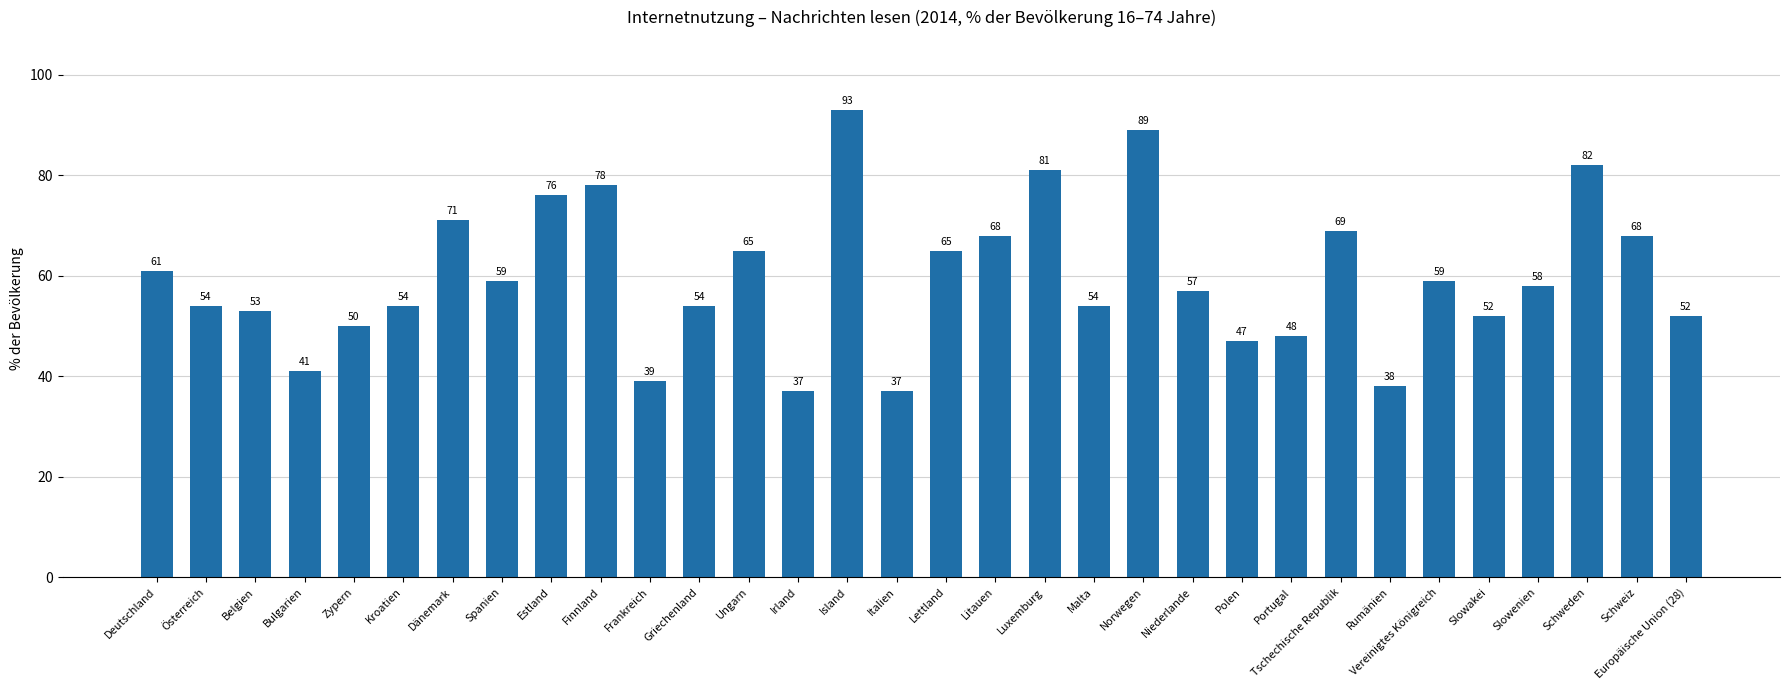

True or false: the data shows 11 at Belgien.

False